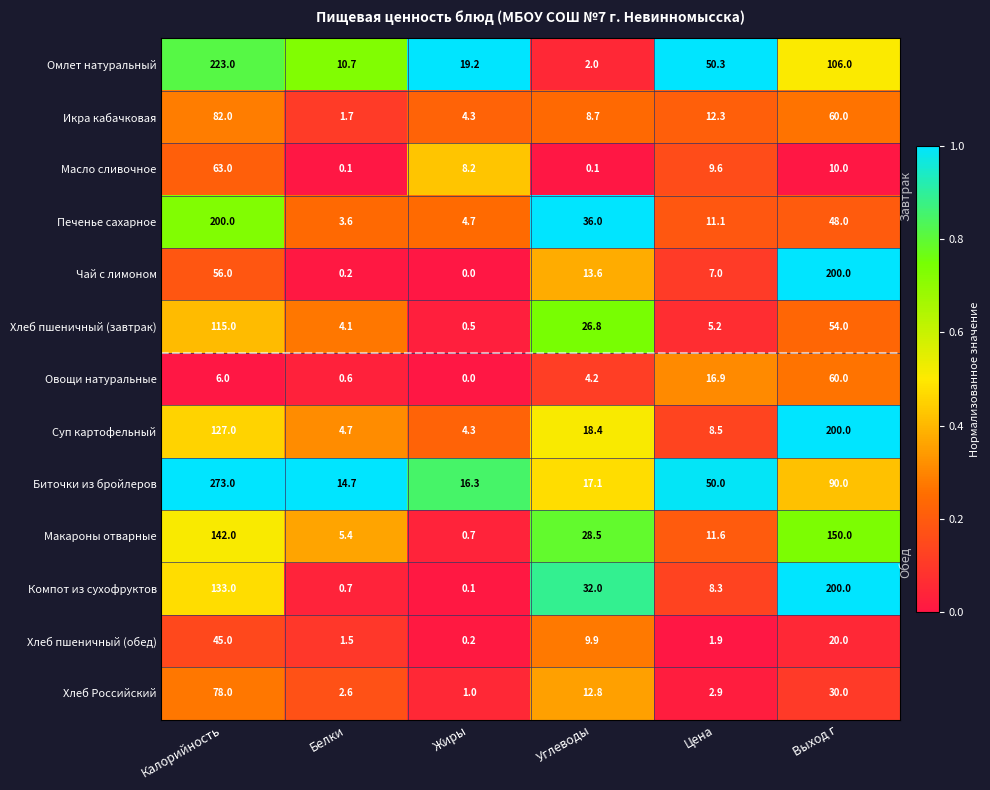

Read the Хлеб пшеничный (завтрак) value at Жиры.

0.5